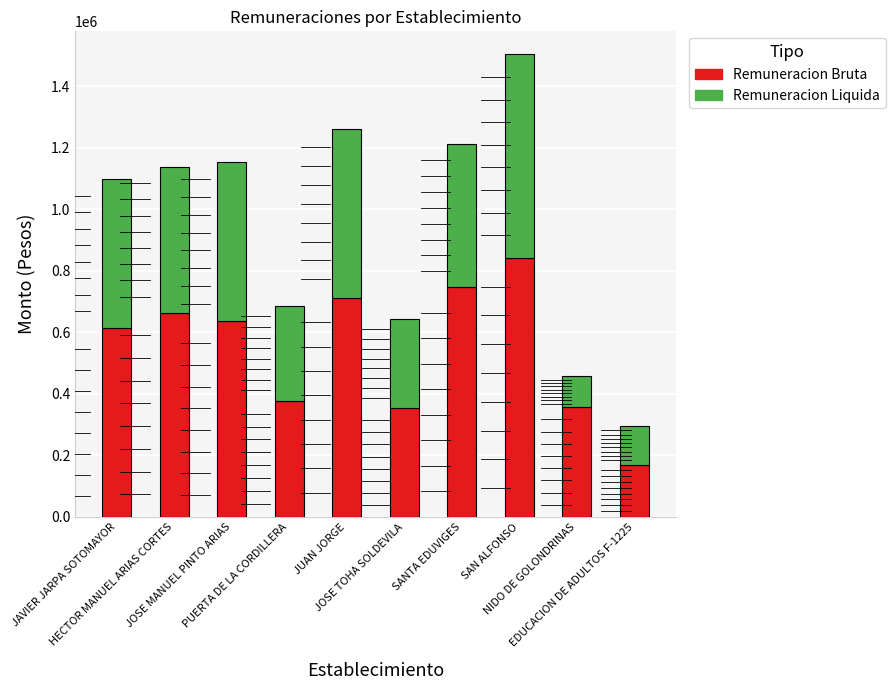

What is the sum of all Remuneracion Bruta values?

5472537